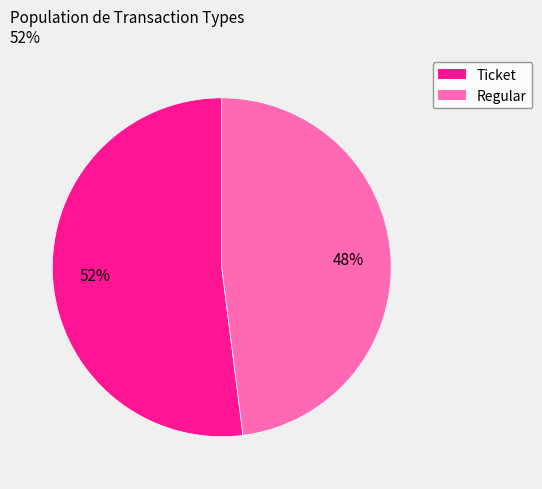

True or false: Ticket accounts for 1% of the total.

False